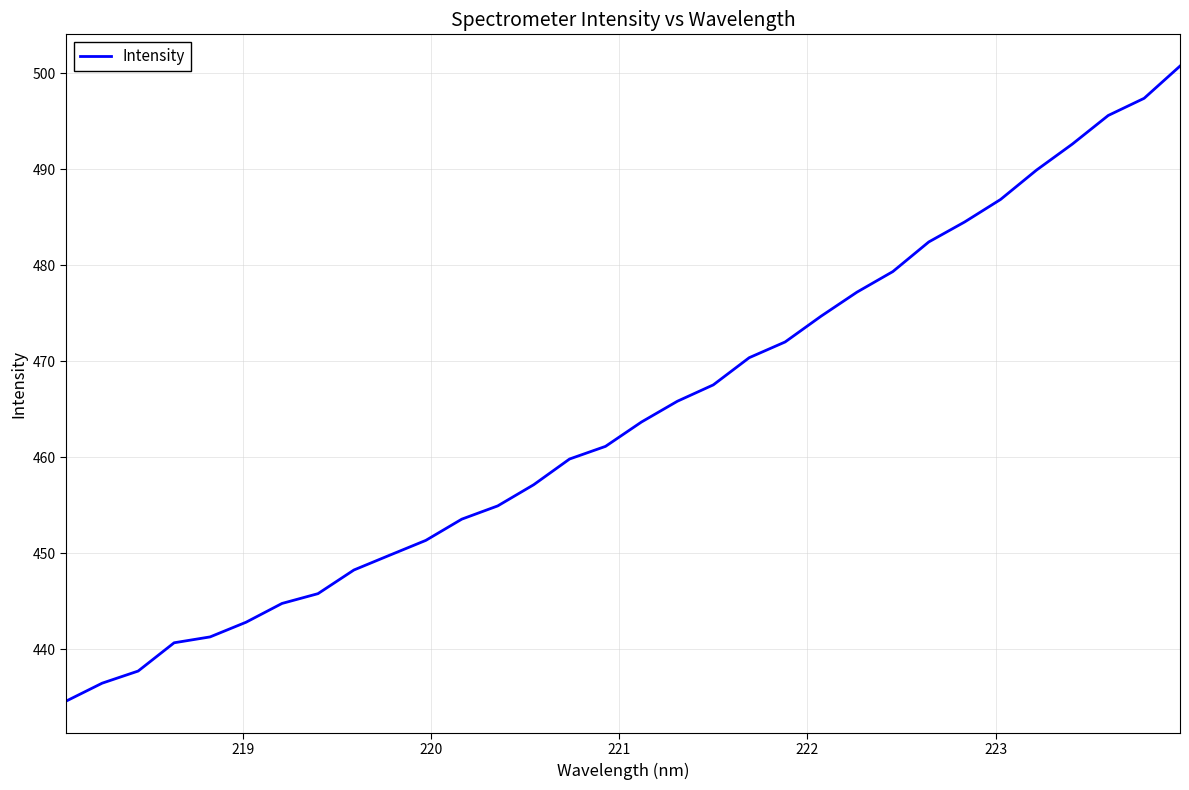

How many values exceed 463?

16